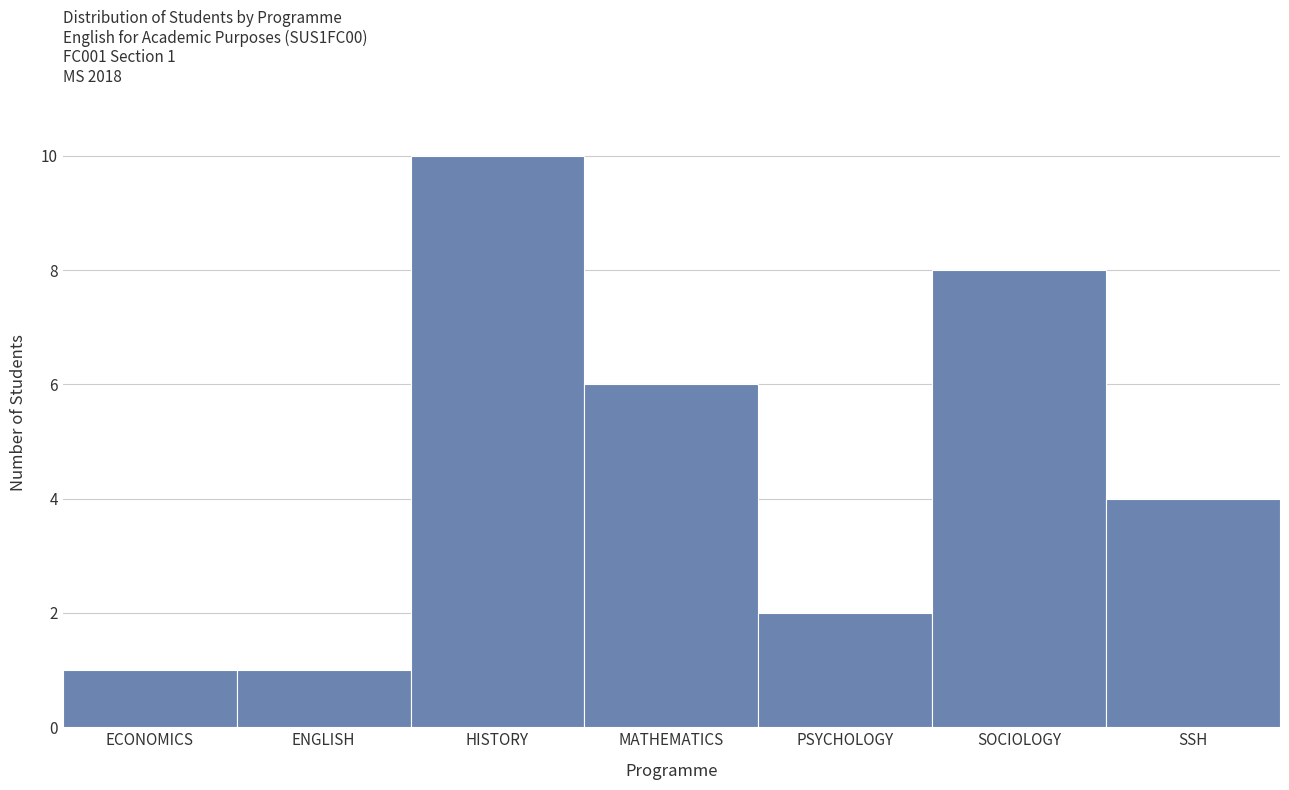

Reading left to right, transcribe all the data shown in this chart.

1	1	10	6	2	8	4